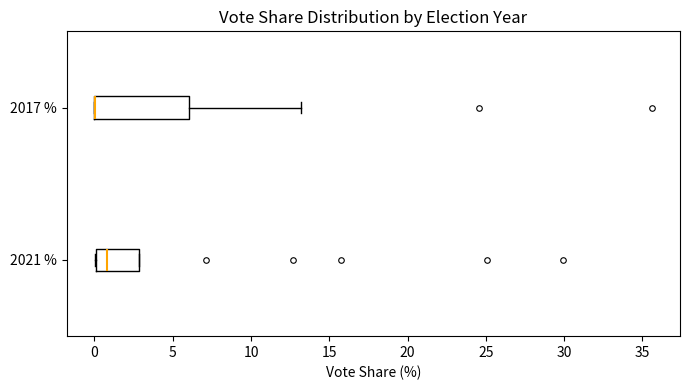

Reading bottom to top, read every box against the x-axis: the position of its median line, the range the box covers, and the ends of its whiskers. The values are not printed on the chart, so give them approximately, as read against the axis.

2021 %: median 1, box 0 to 3, whiskers 0 to 3
2017 %: median 0 (drawn on the box's left edge), box 0 to 6, whiskers 0 to 13